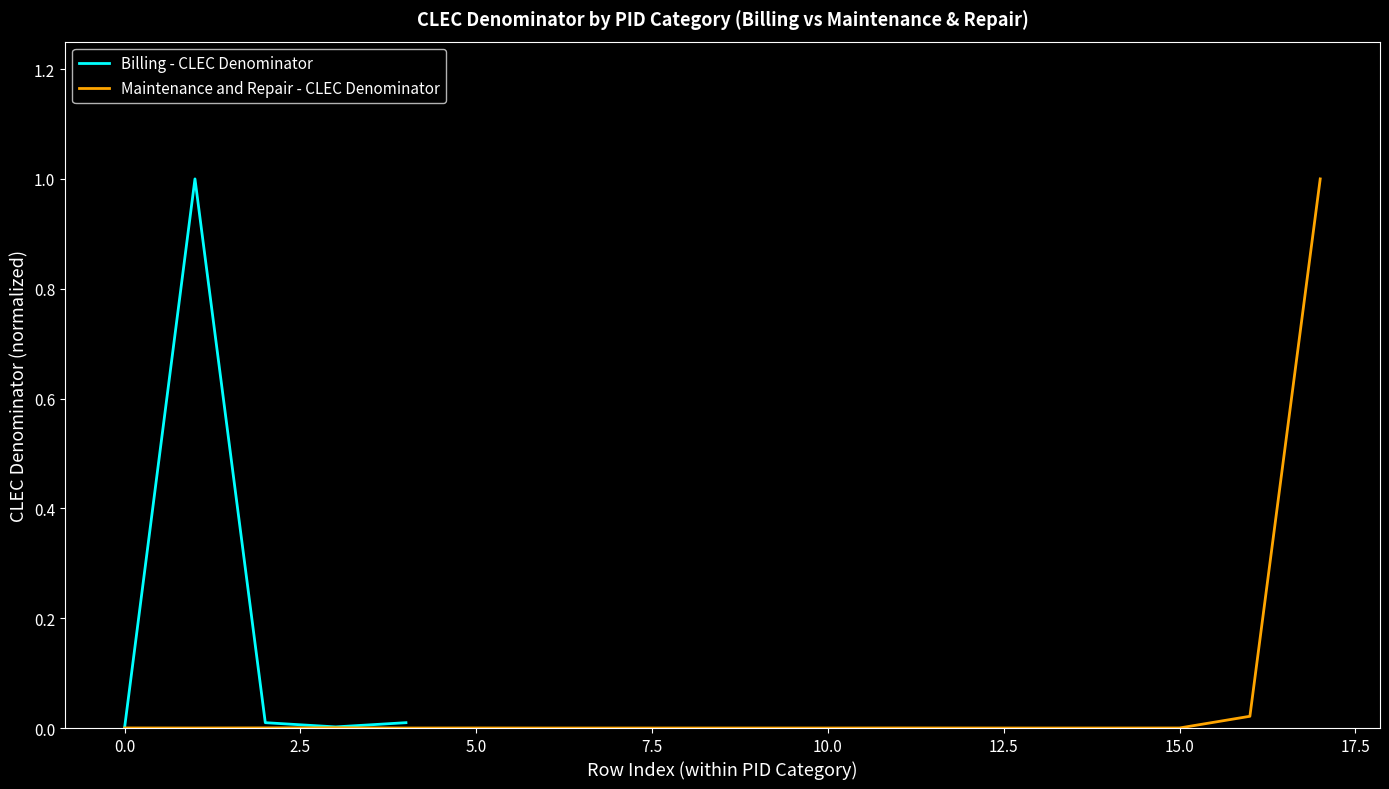

The chart shows a value of 0.0 at 0.0. True or false?

True